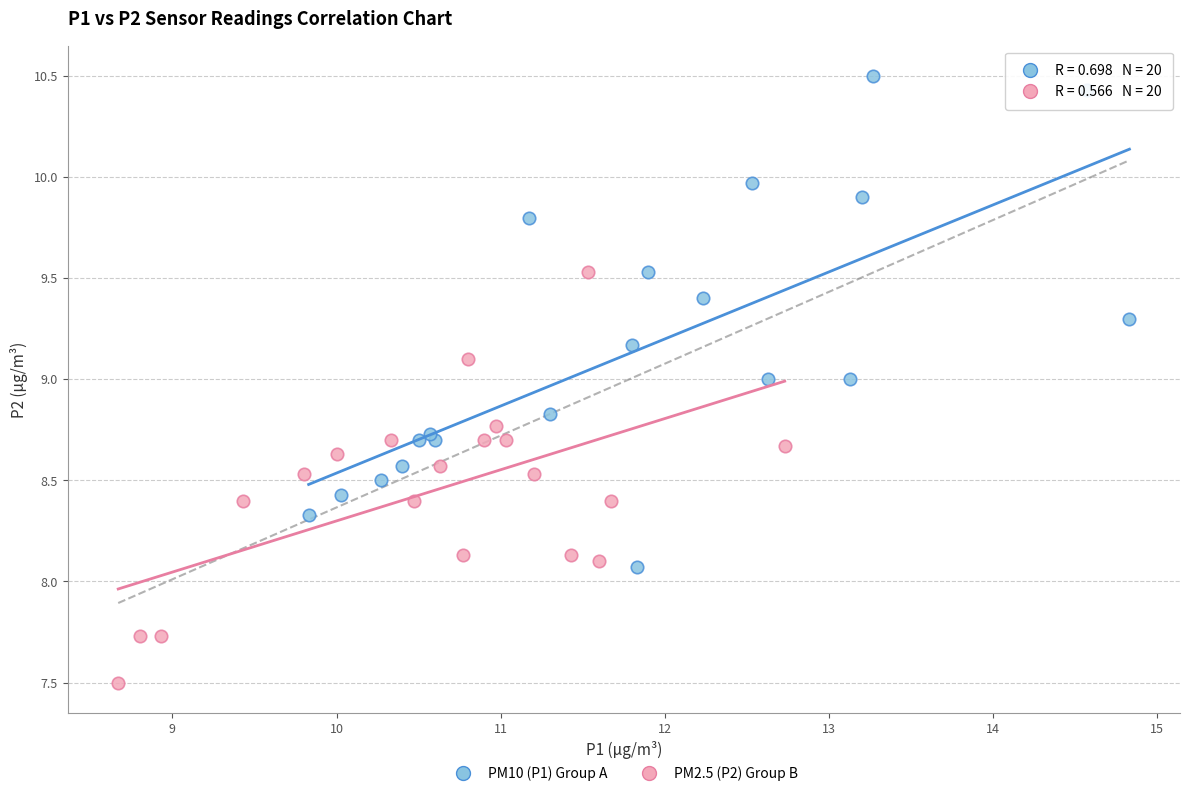

Which series has the widest spread of Y values?

PM10 (P1) Group A